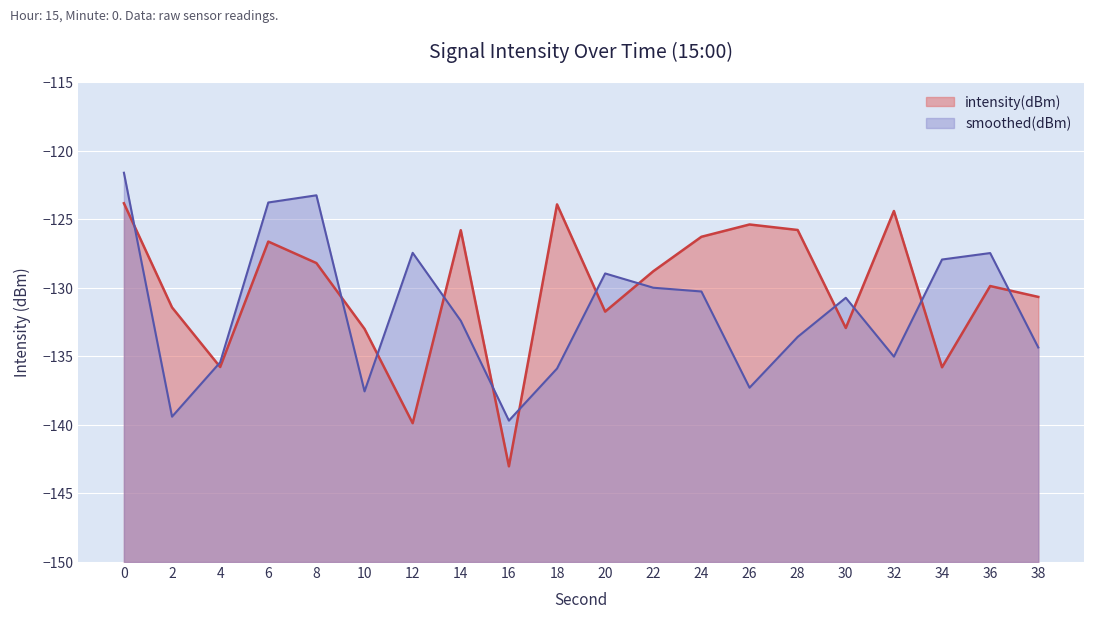

Where is the first local minimum for smoothed(dBm)?

2